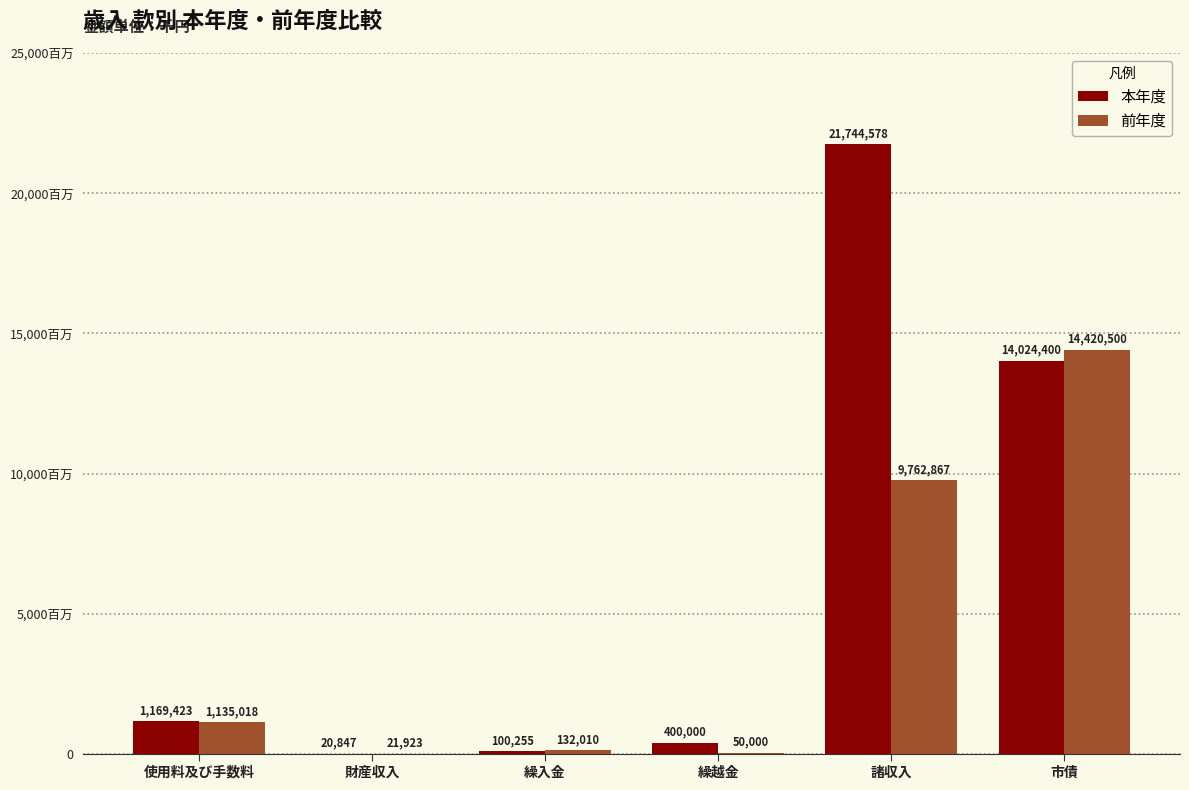

What is the average value of the 前年度 series?

4253720